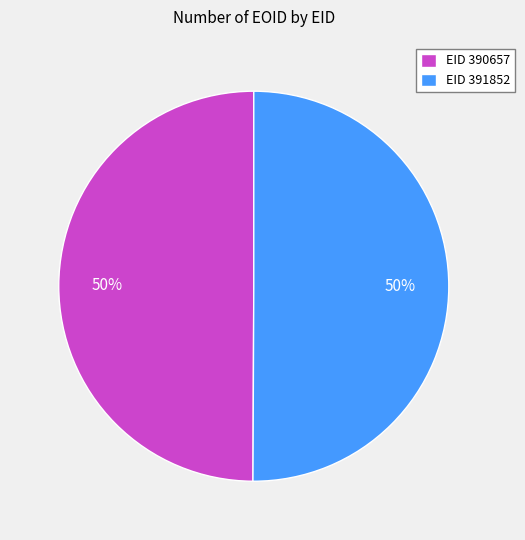

The EID 391852 slice represents 43% of the pie. True or false?

False